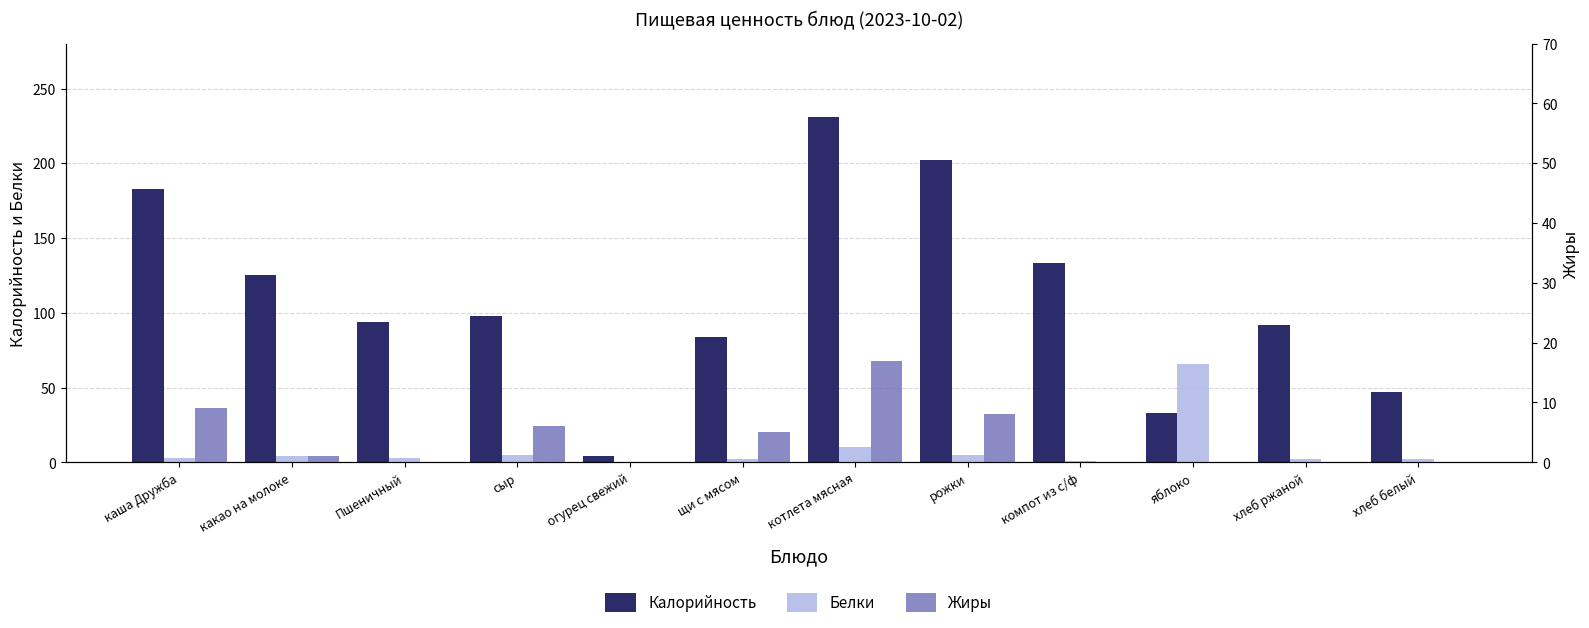

The value of Калорийность at хлеб ржаной is 149. True or false?

False